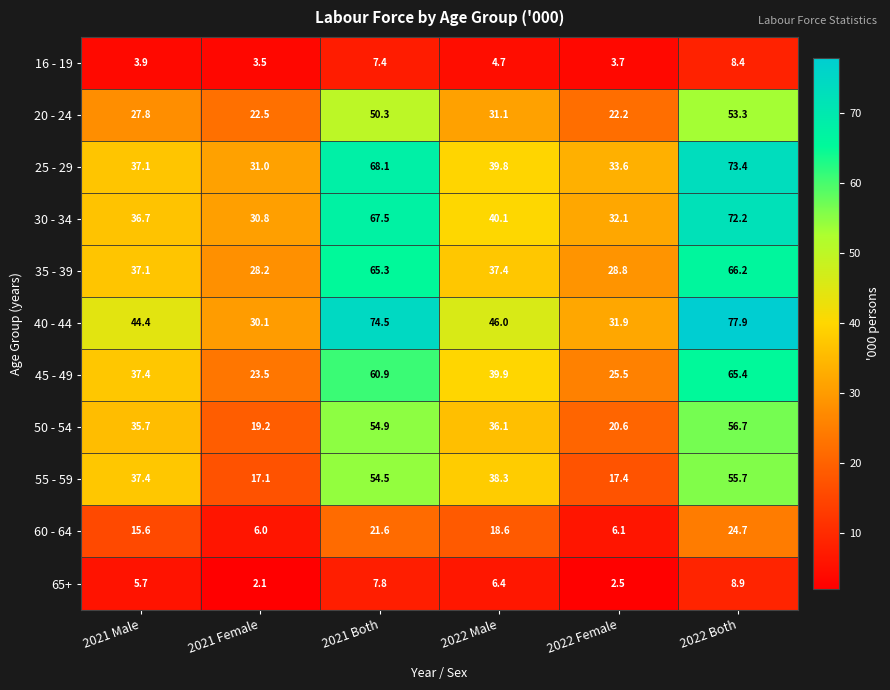

What is the difference between the highest and lowest values at 2022 Male?

41.3